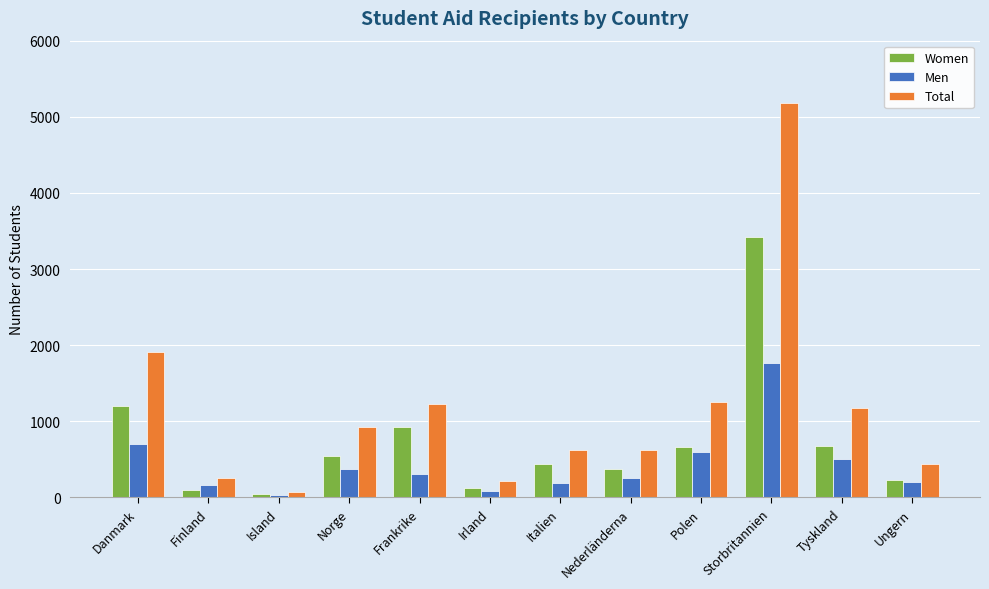

The value of Men at Finland is 162. True or false?

True